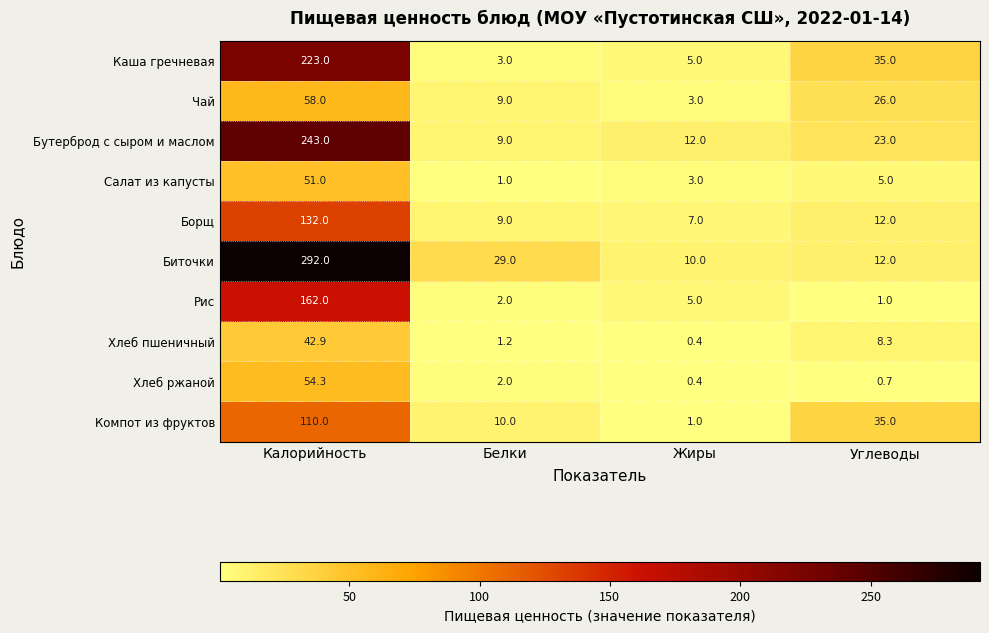

At which label is Борщ closest to 69?

Углеводы